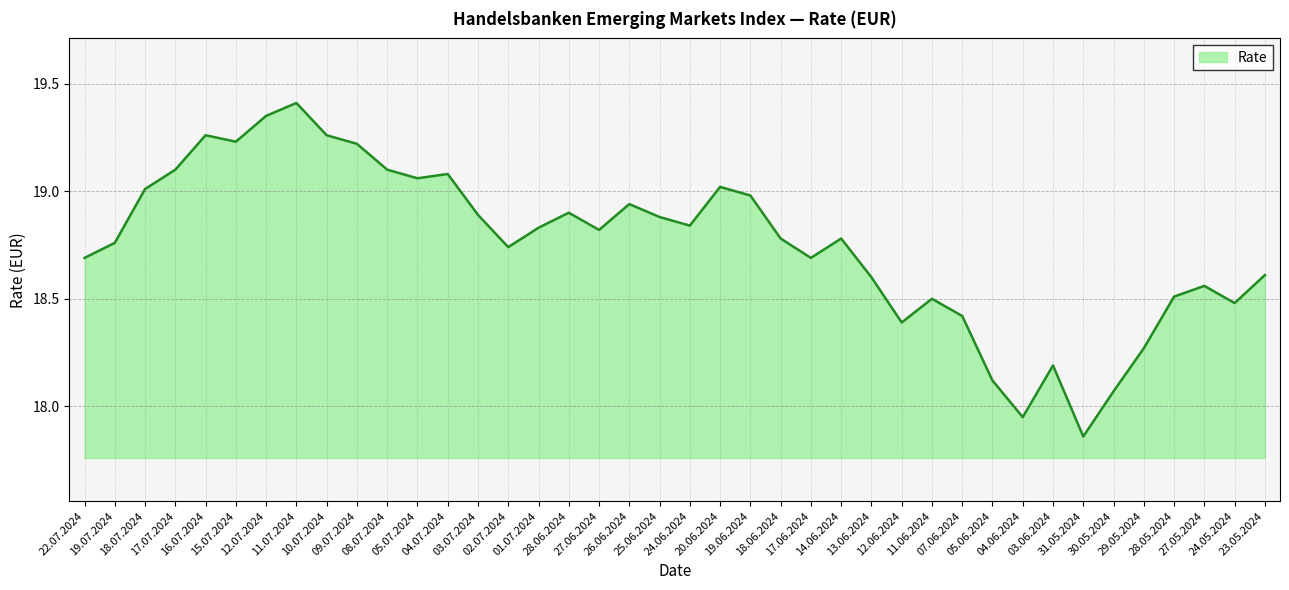

Which has a higher value, 30.05.2024 or 19.06.2024?

19.06.2024